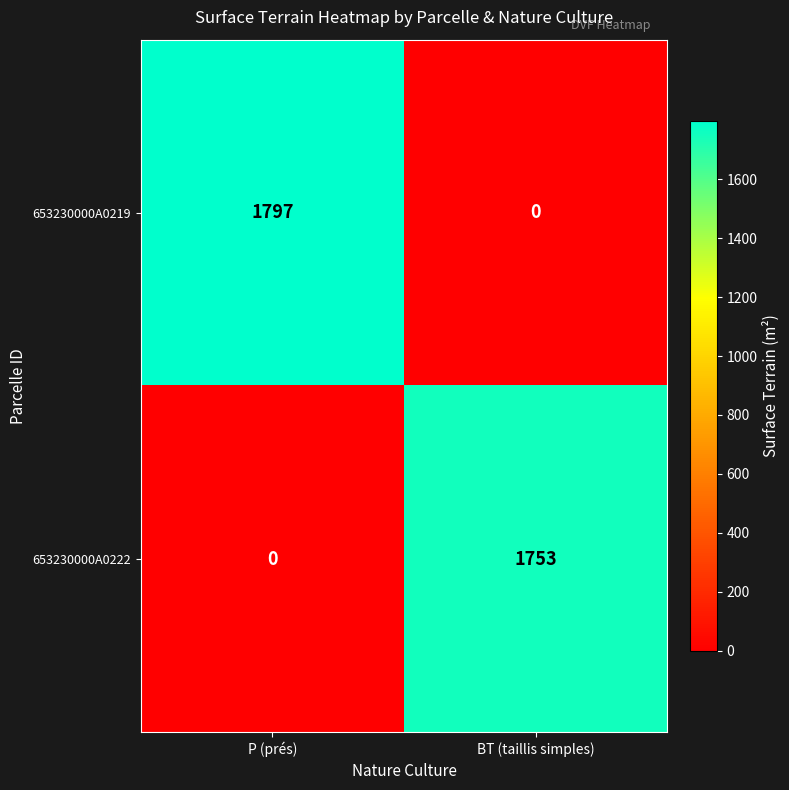

Reading right to left, transcribe all the data shown in this chart.

653230000A0219: BT (taillis simples)=0	P (prés)=1797
653230000A0222: BT (taillis simples)=1753	P (prés)=0